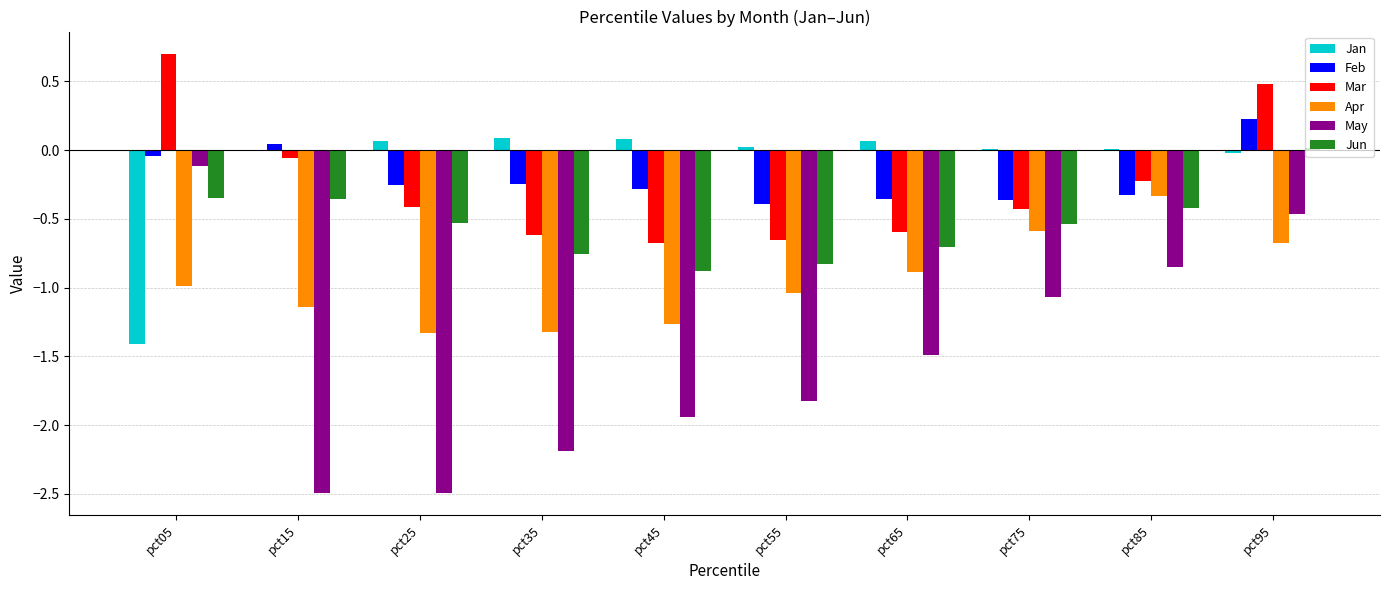

The Jun series shows -0.3 at pct05. True or false?

True